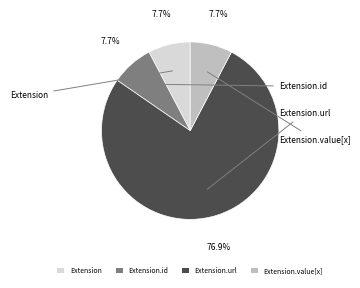

Is it true that Extension.value[x] is 1% of the pie?

False